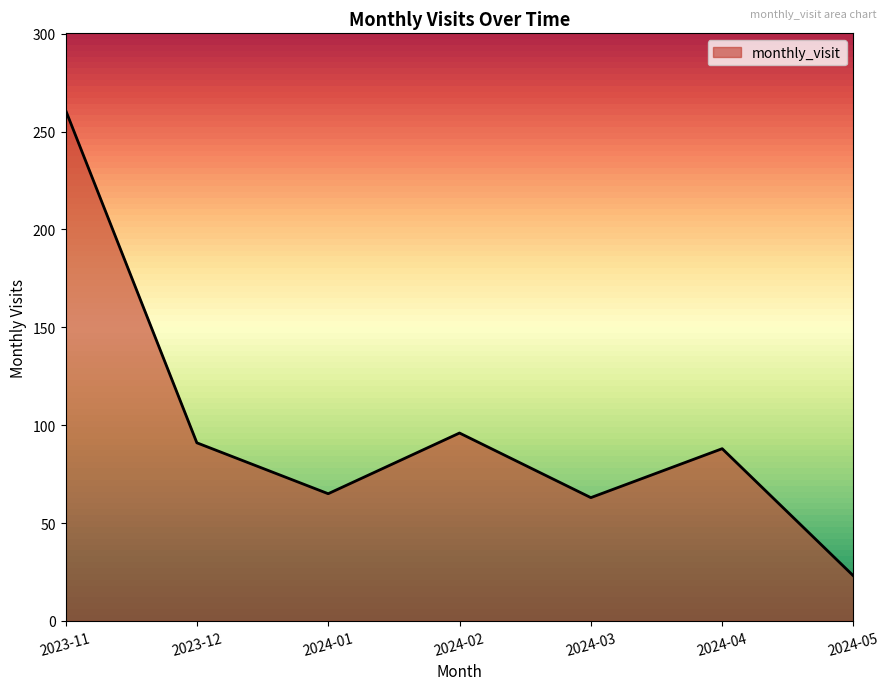

What is the ratio of the value at 2024-03 to the value at 2023-11?

0.2